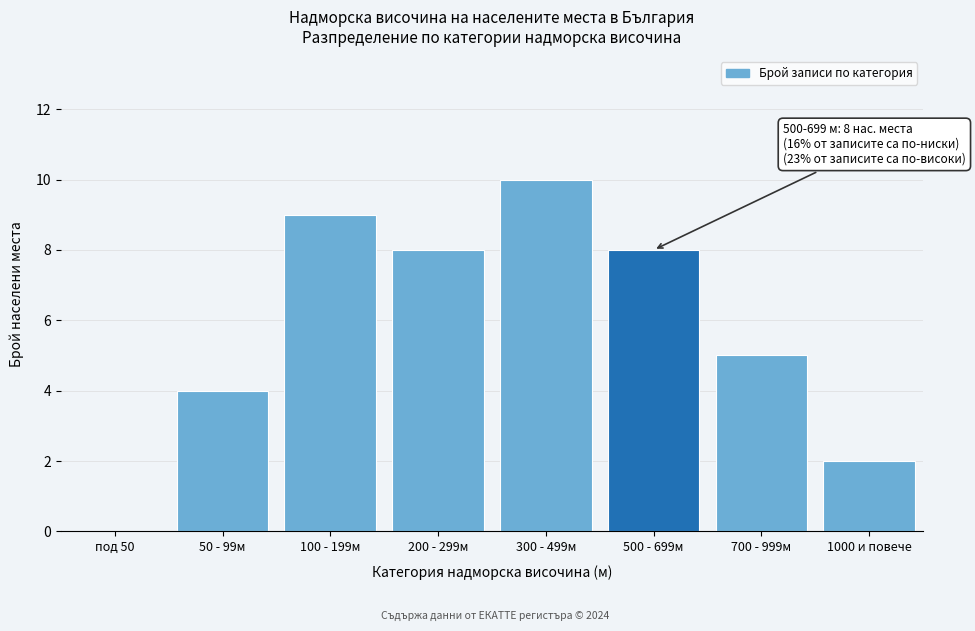

Reading left to right, extract all data points from this chart.

под 50=0	50 - 99м=4	100 - 199м=9	200 - 299м=8	300 - 499м=10	500 - 699м=8	700 - 999м=5	1000 и повече=2